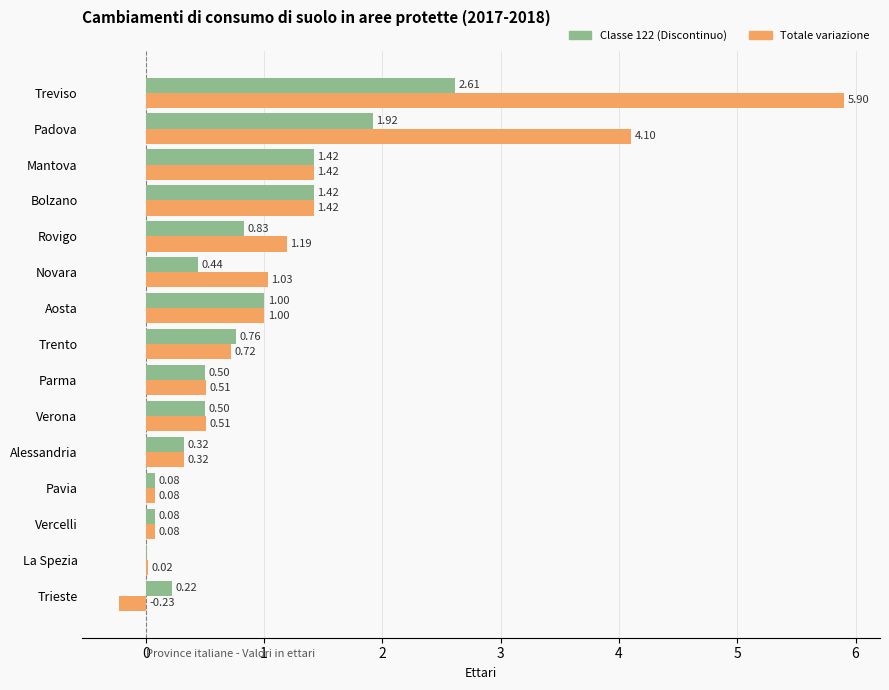

Which category has the highest value across all series?

Treviso